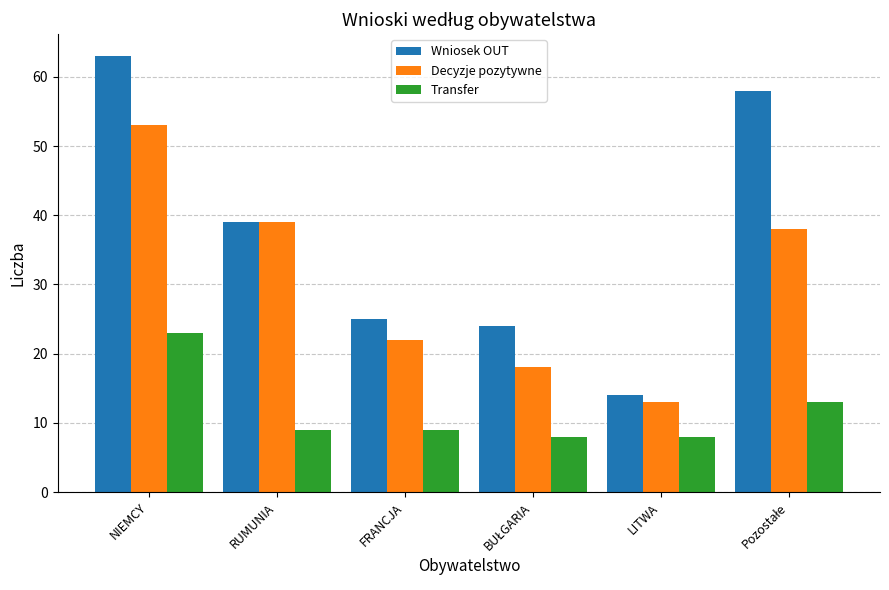

The Wniosek OUT series shows 39 at RUMUNIA. True or false?

True